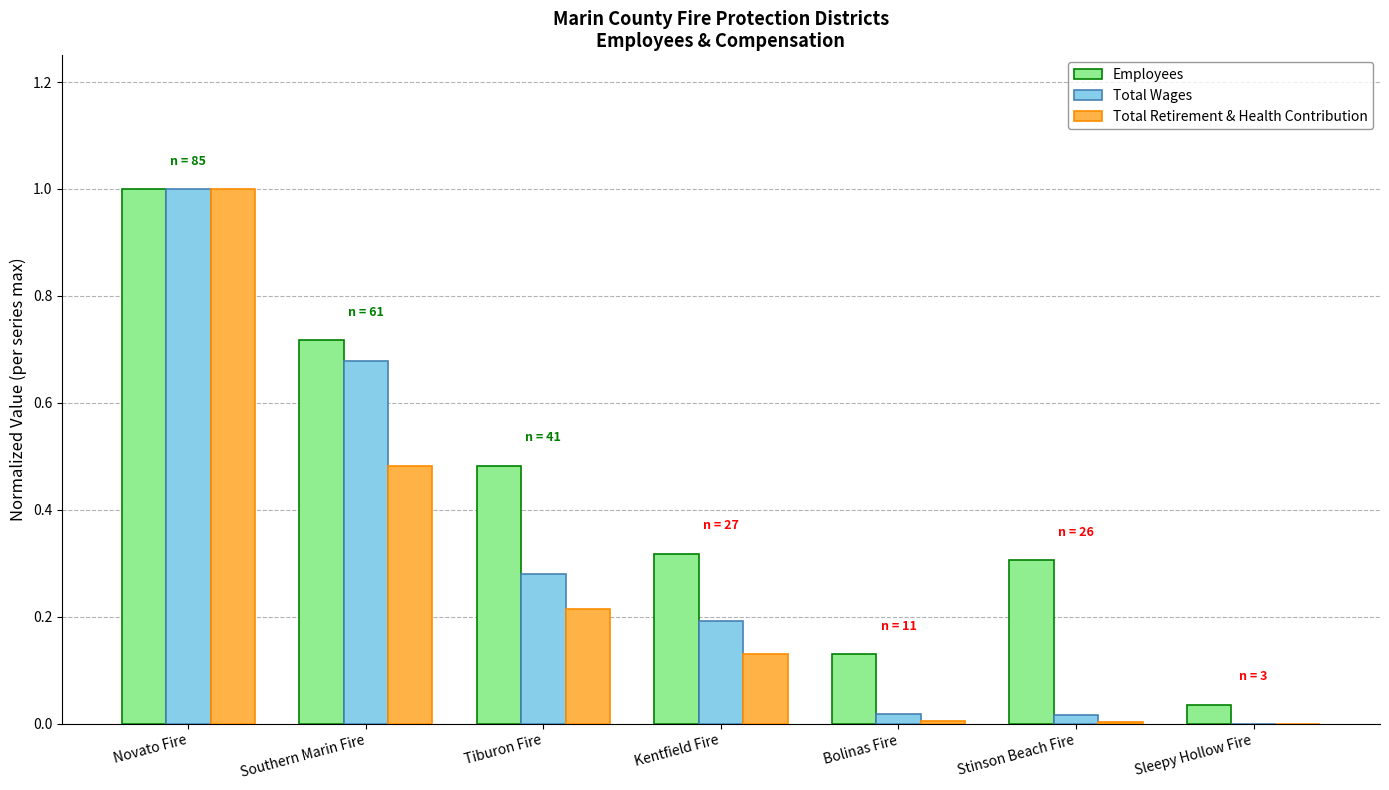

Which series has the largest total across all categories?

Employees